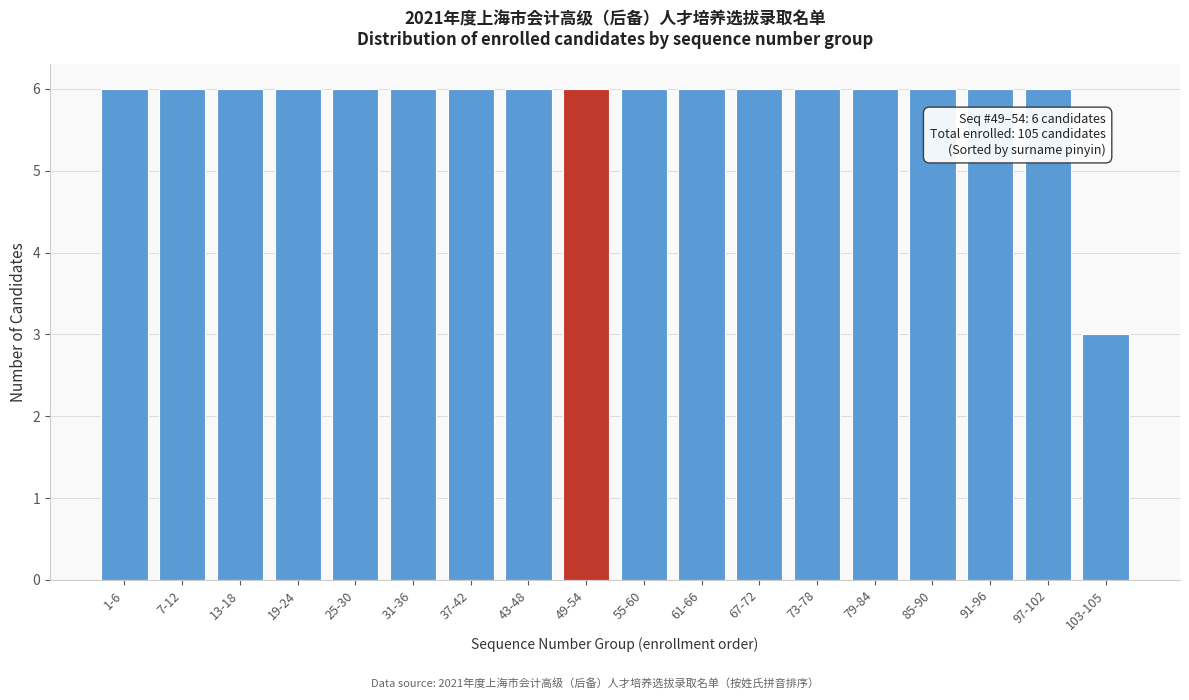

Reading left to right, extract all data points from this chart.

1-6=6	7-12=6	13-18=6	19-24=6	25-30=6	31-36=6	37-42=6	43-48=6	49-54=6	55-60=6	61-66=6	67-72=6	73-78=6	79-84=6	85-90=6	91-96=6	97-102=6	103-105=3